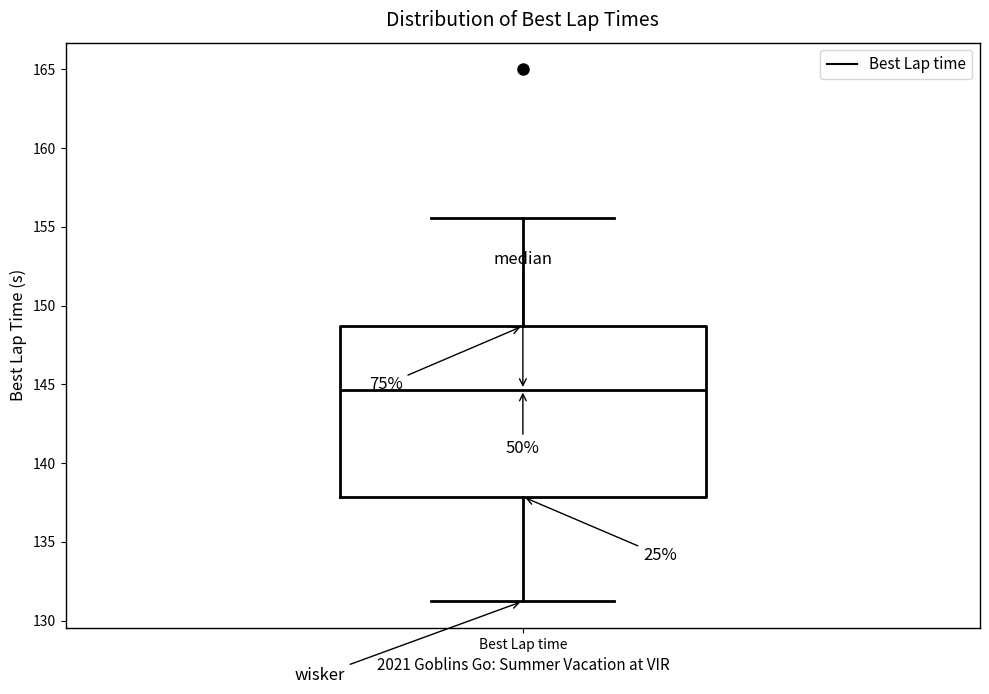

Where is the lower edge of the box for Best Lap time on the y-axis? The values are not printed on the chart, so give them approximately, as read against the axis.

138.0